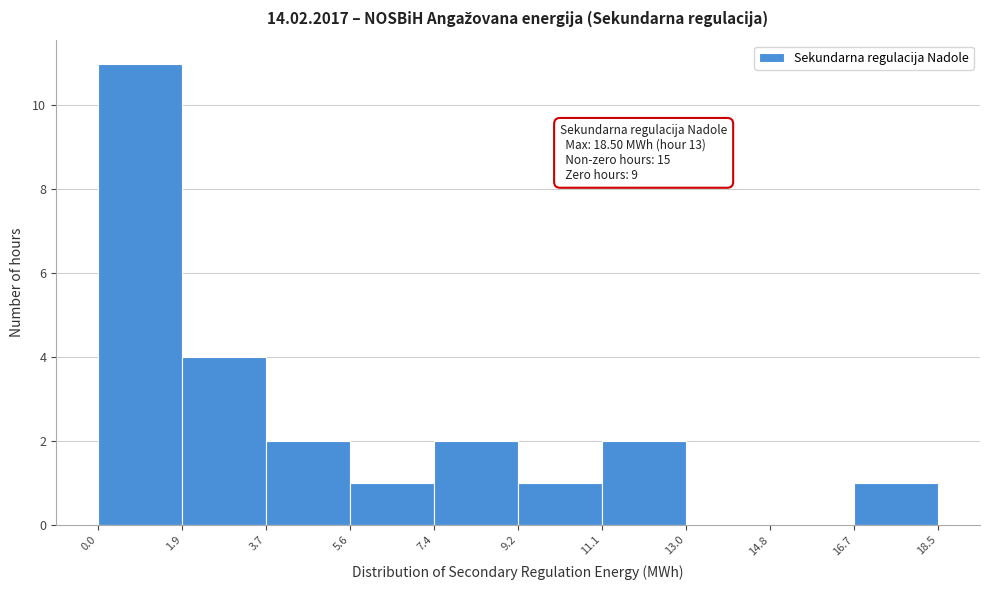

Over which range of the x-axis is the bar tallest?

0.0 to 1.9